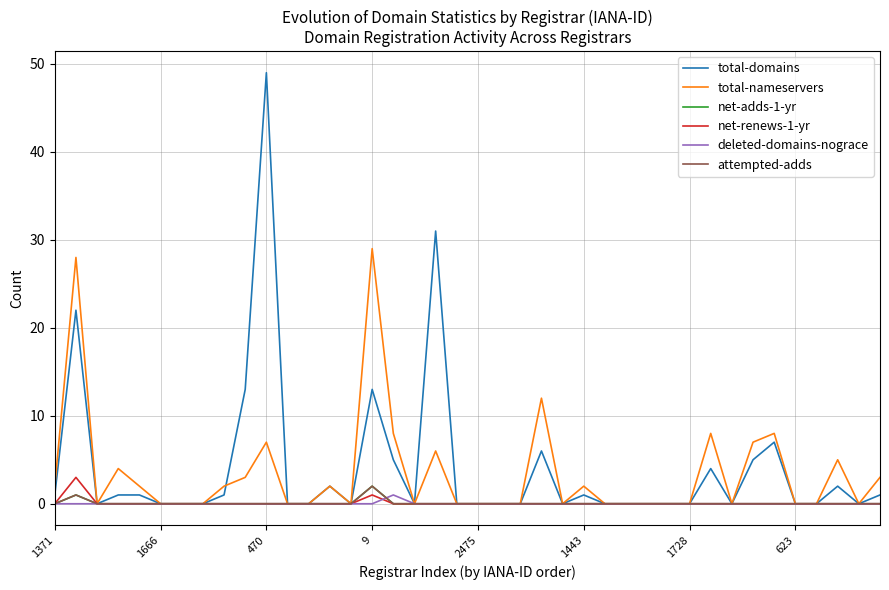

At which category does deleted-domains-nograce reach its first local peak?

16